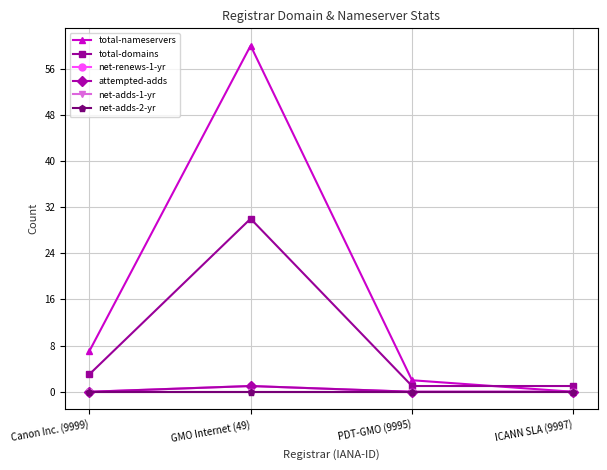

True or false: total-domains and net-adds-2-yr intersect in this chart.

False